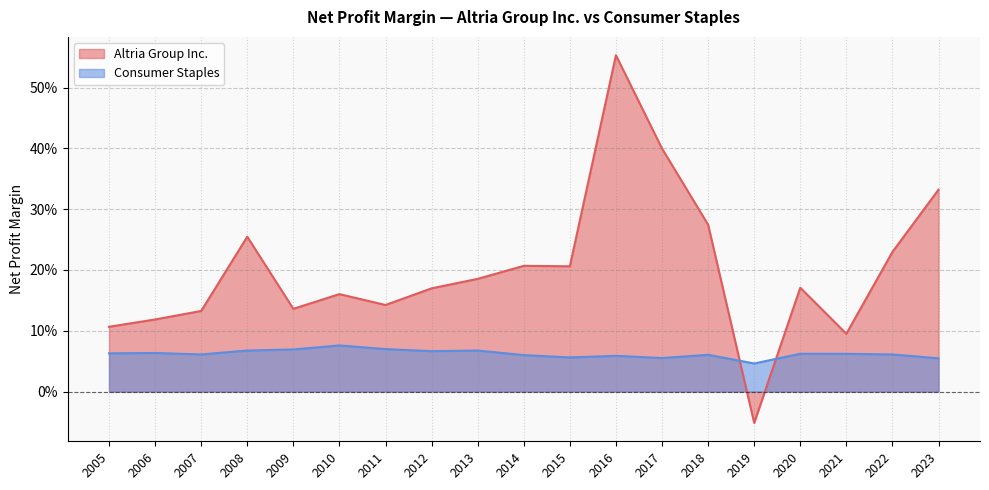

Is it true that Consumer Staples equals 0.1 at 2018?

False